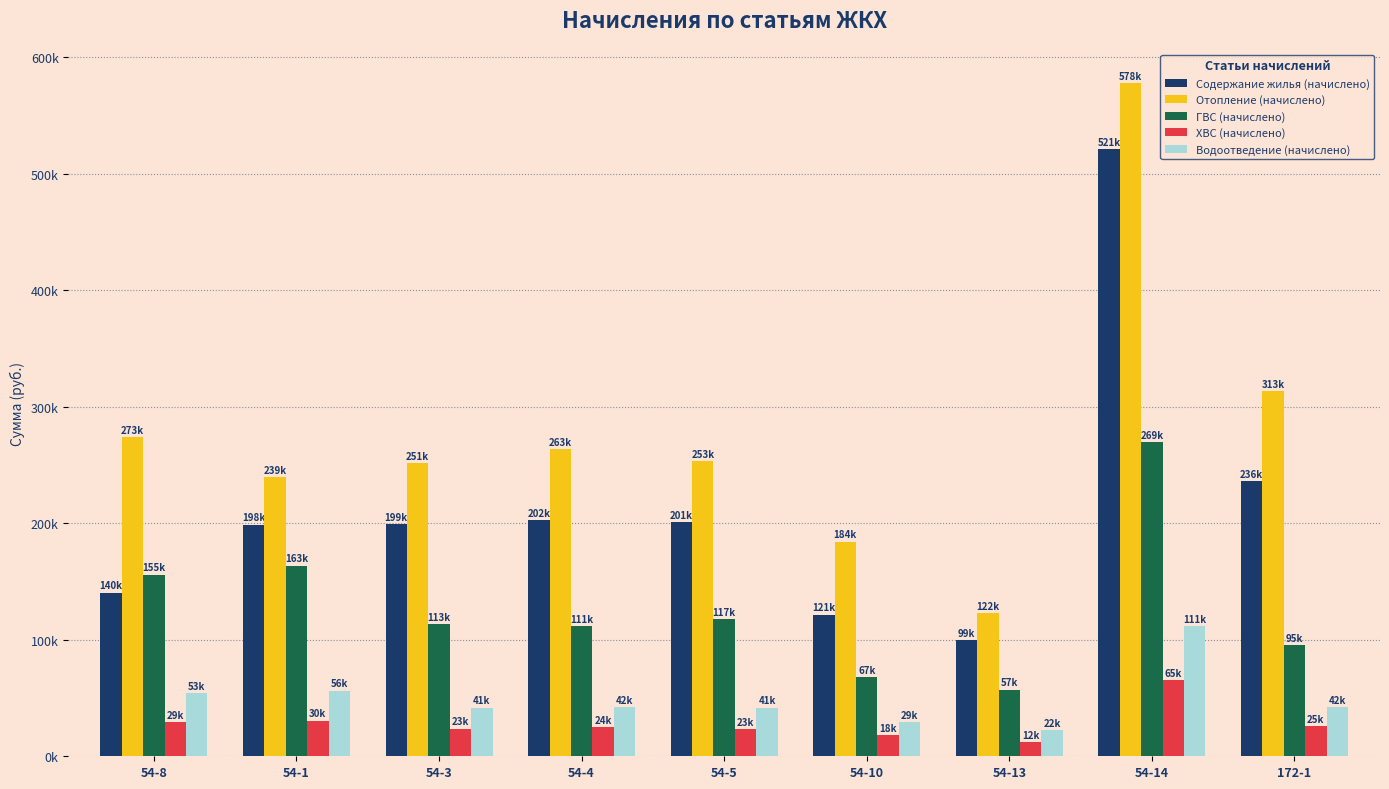

What is the label of the 5th bar from the right?

54-5